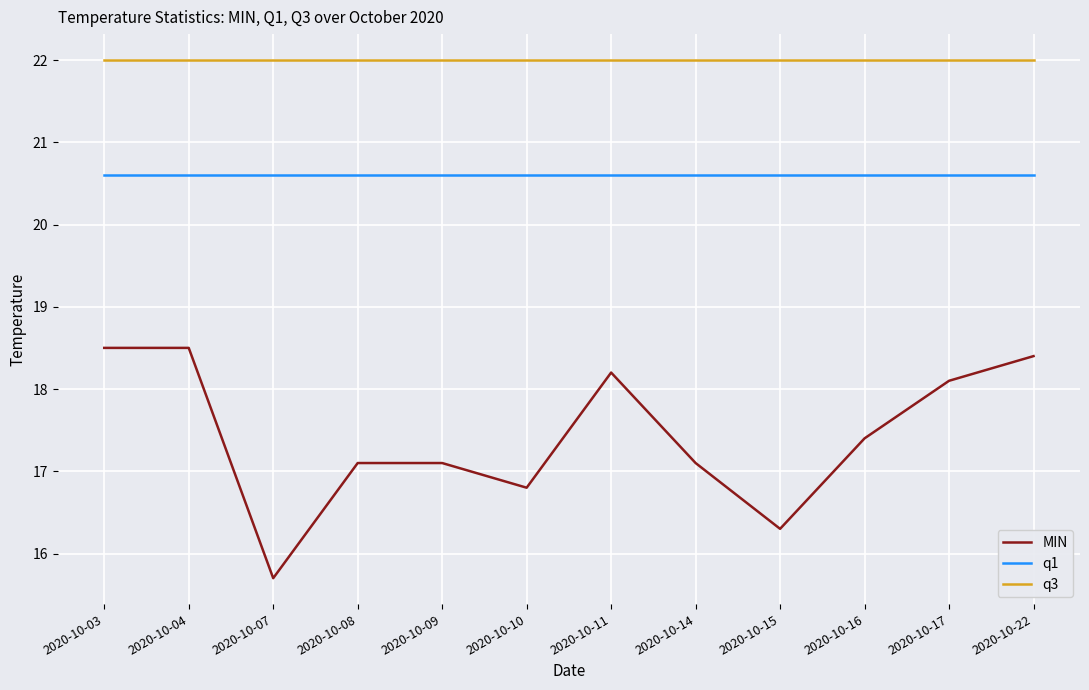

What is the lowest value of the q1 series?

20.6